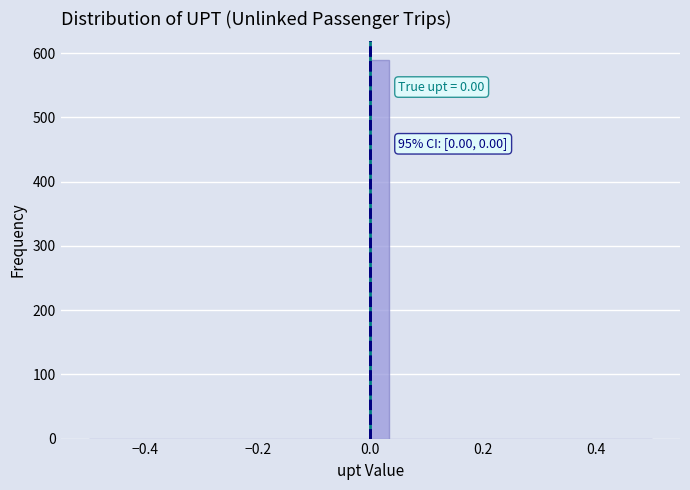

Around what value on the x-axis is the tallest bar? Give the approximate position of its centre, as read against the axis.

0.02